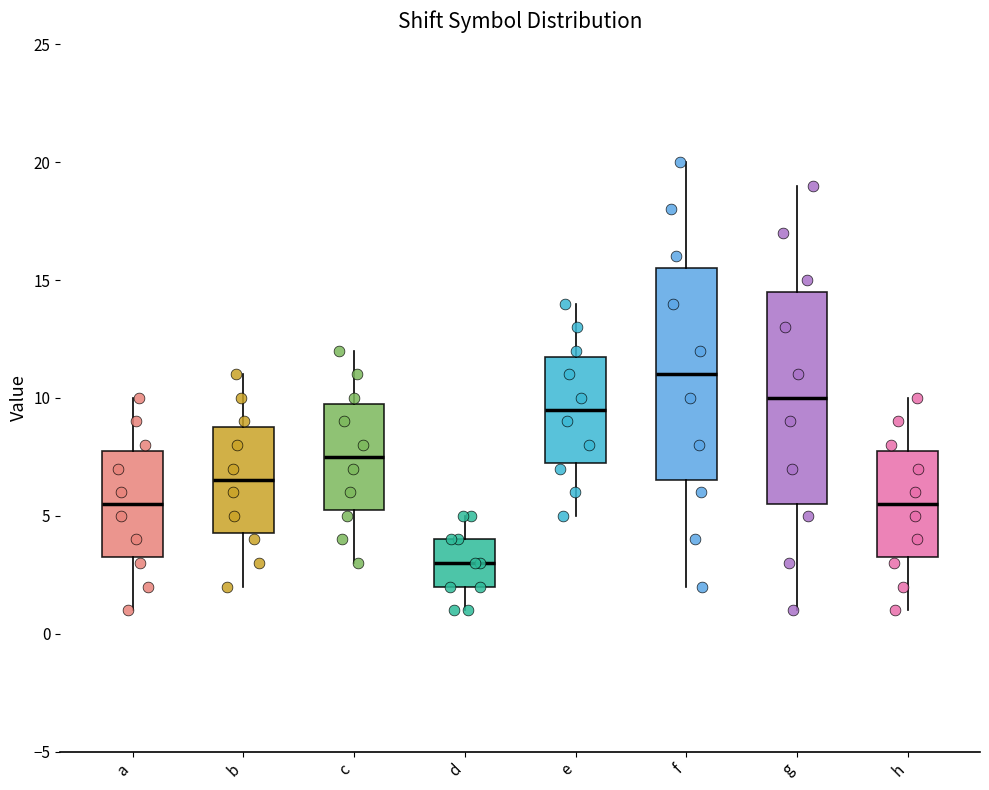

Which box has the lowest median line?

d